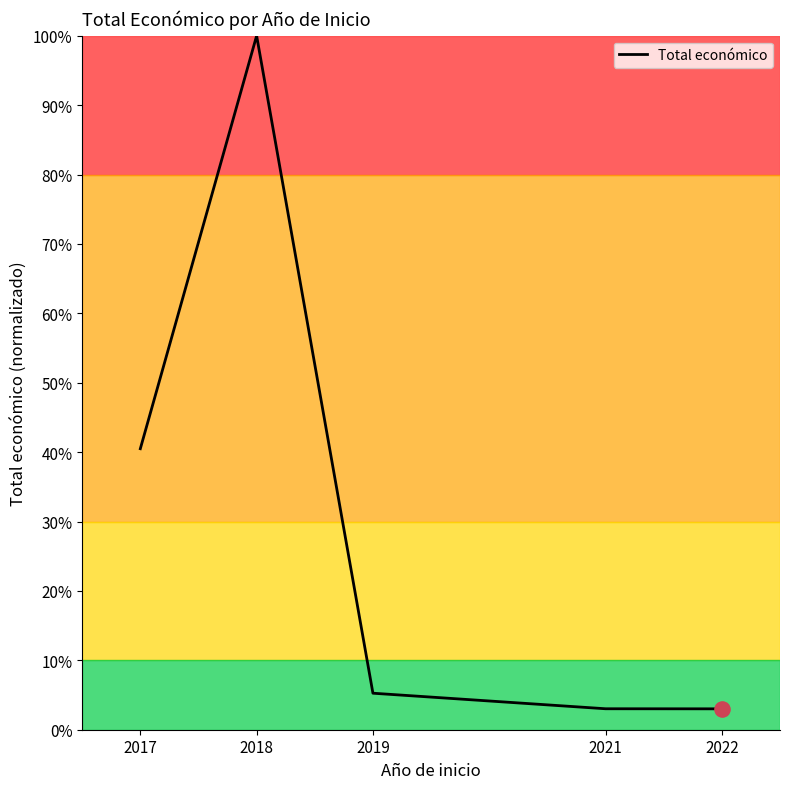

Which has a higher value, 2022 or 2019?

2019